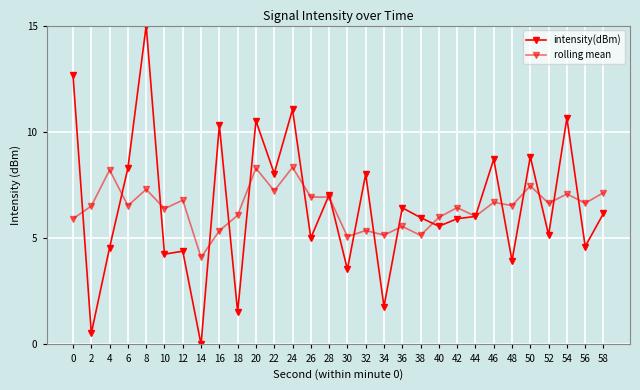

What is the value of the intensity(dBm) point at the 11th from the left?

10.5